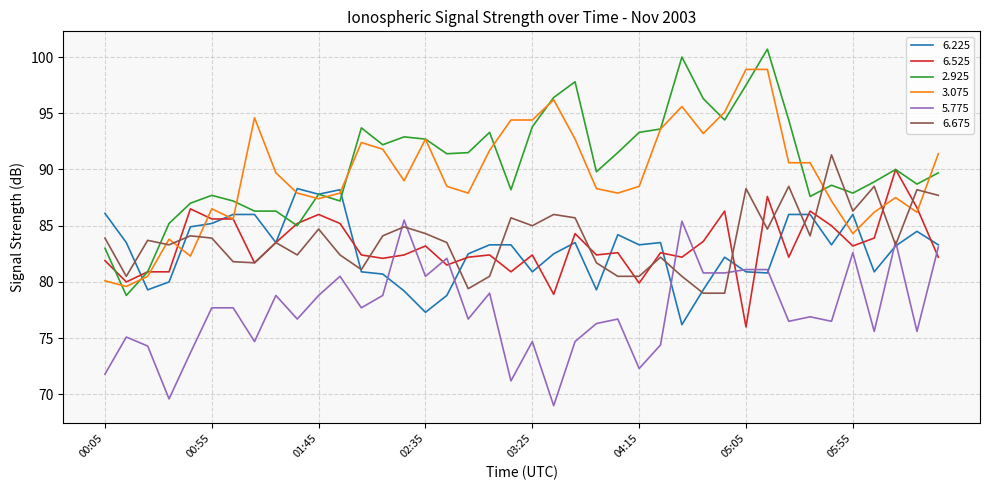

At how many categories does at least one series exceed 83?

40